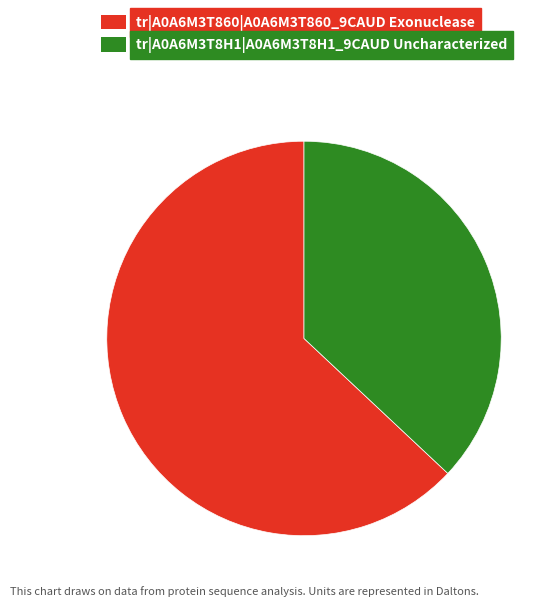

Is the sum of tr|A0A6M3T860|A0A6M3T860_9CAUD Exonuclease and tr|A0A6M3T8H1|A0A6M3T8H1_9CAUD Uncharacterized greater than half?

Yes